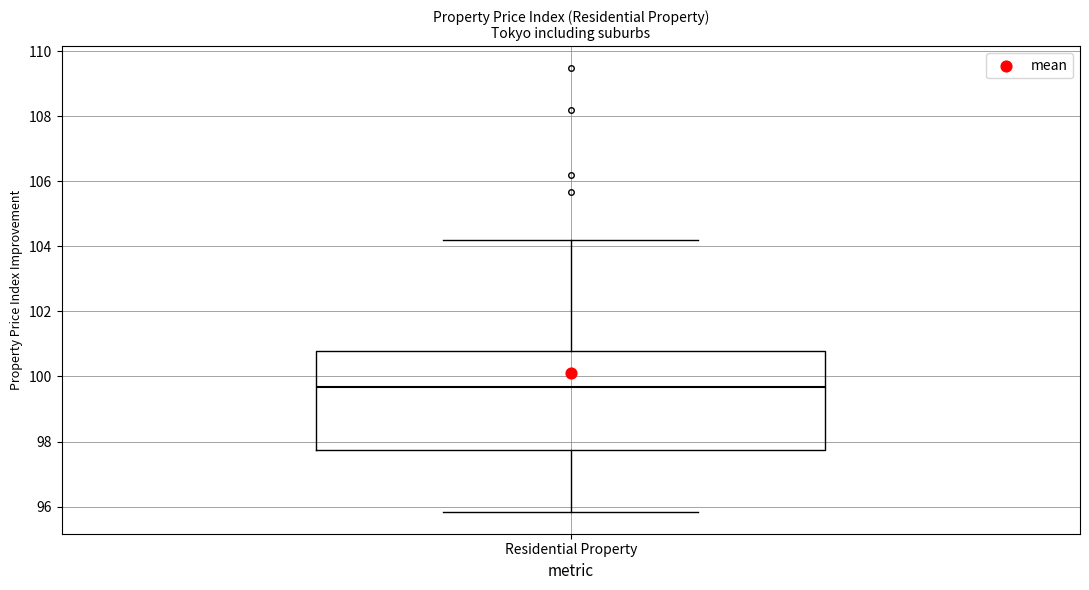

Where does the median line of the box for Residential Property sit on the y-axis? The values are not printed on the chart, so give them approximately, as read against the axis.

99.6